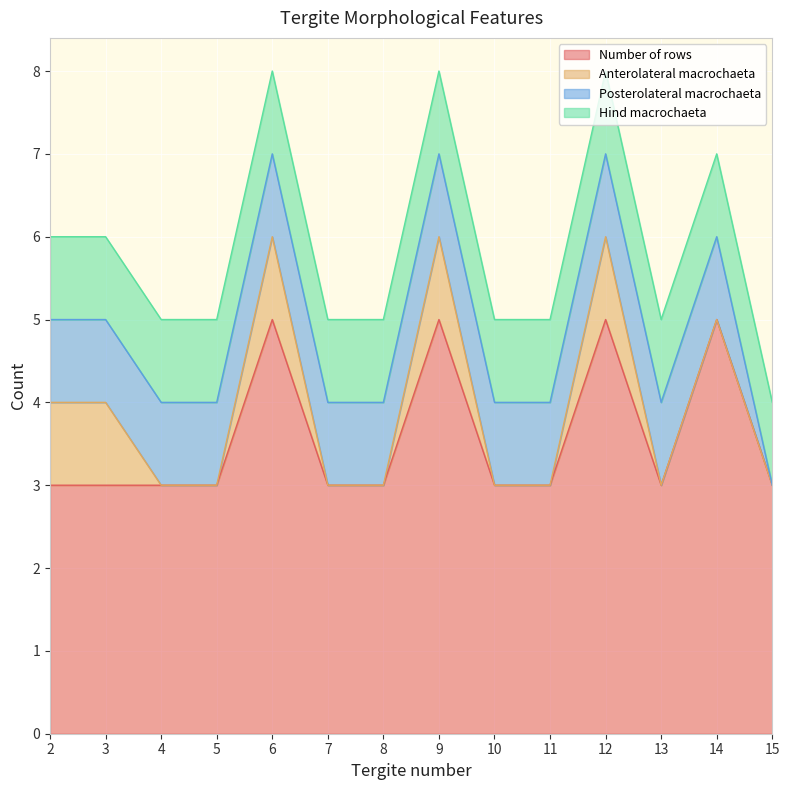

Reading left to right, list all the values displayed in this chart.

Number of rows: 2=3	3=3	4=3	5=3	6=5	7=3	8=3	9=5	10=3	11=3	12=5	13=3	14=5	15=3
Anterolateral macrochaeta: 2=1	3=1	4=0	5=0	6=1	7=0	8=0	9=1	10=0	11=0	12=1	13=0	14=0	15=0
Posterolateral macrochaeta: 2=1	3=1	4=1	5=1	6=1	7=1	8=1	9=1	10=1	11=1	12=1	13=1	14=1	15=0
Hind macrochaeta: 2=1	3=1	4=1	5=1	6=1	7=1	8=1	9=1	10=1	11=1	12=1	13=1	14=1	15=1